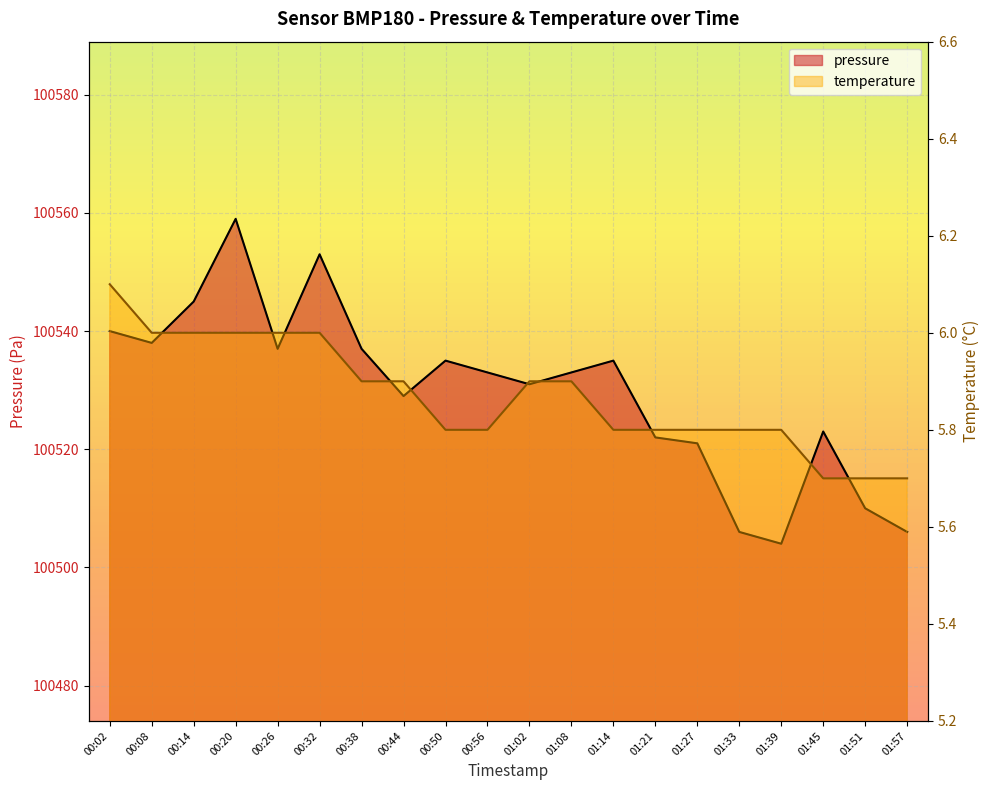

What is the maximum value for temperature?

6.1